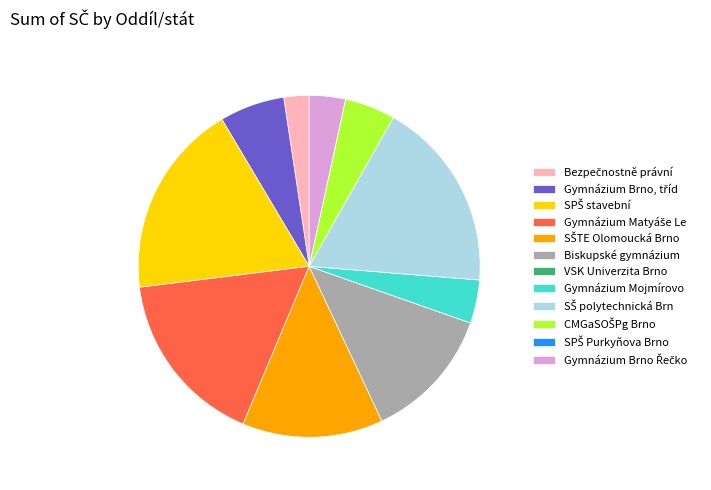

Does Gymnázium Mojmírovo represent more than half of the total?

No